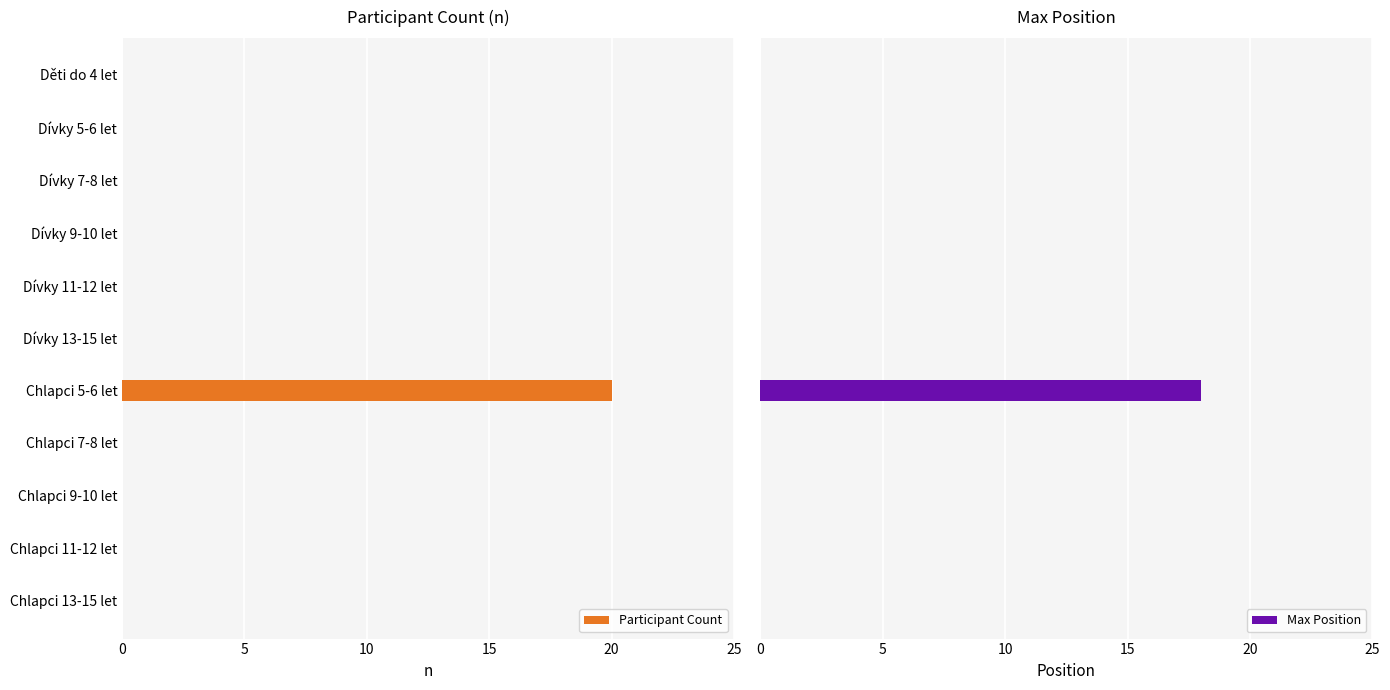

True or false: Participant Count has a value of 12 at Dívky 11-12 let.

False